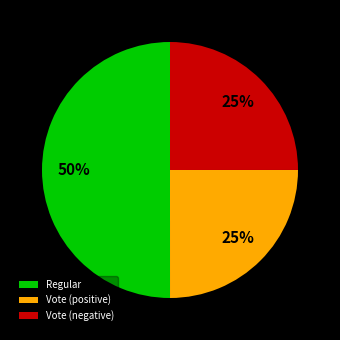

To the nearest percent, what percentage of the pie is Vote (positive)?

25%